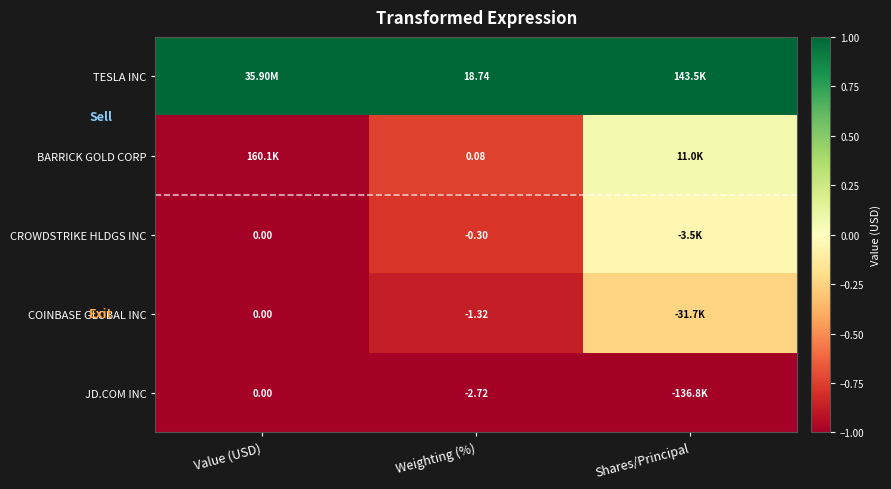

Rank the series at Weighting (%) from highest to lowest value.

TESLA INC, BARRICK GOLD CORP, CROWDSTRIKE HLDGS INC, COINBASE GLOBAL INC, JD.COM INC